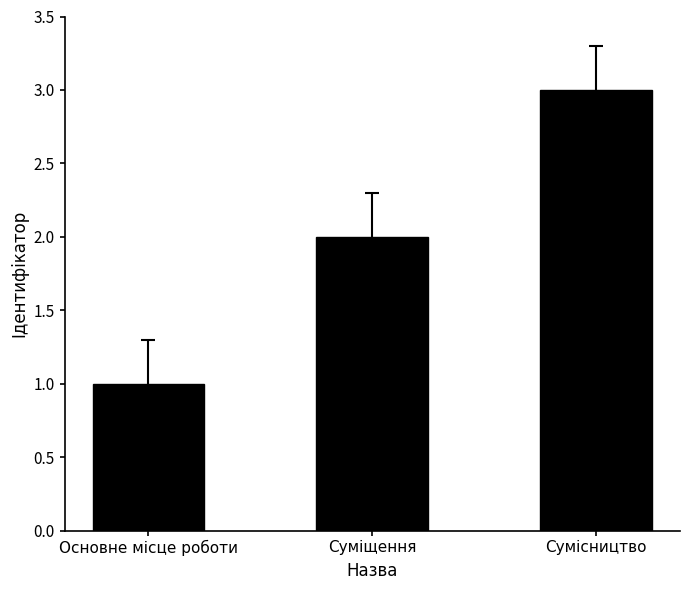

The value at Сумісництво is 4. True or false?

False